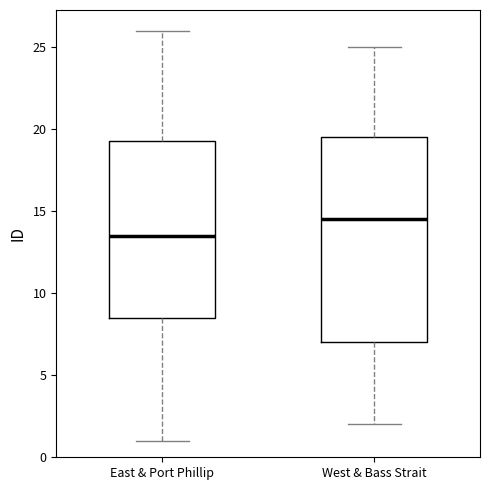

Which box is the tallest, from its lower edge to its upper edge?

West & Bass Strait